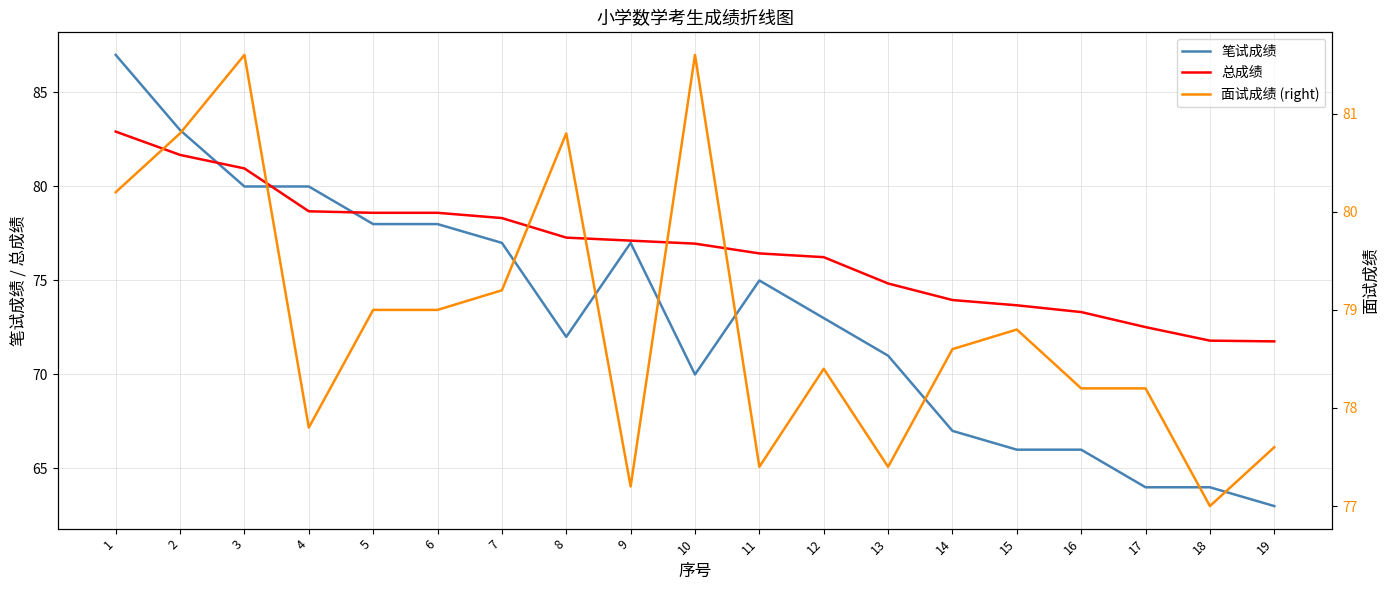

At which category does the chart reach its peak across all series?

1